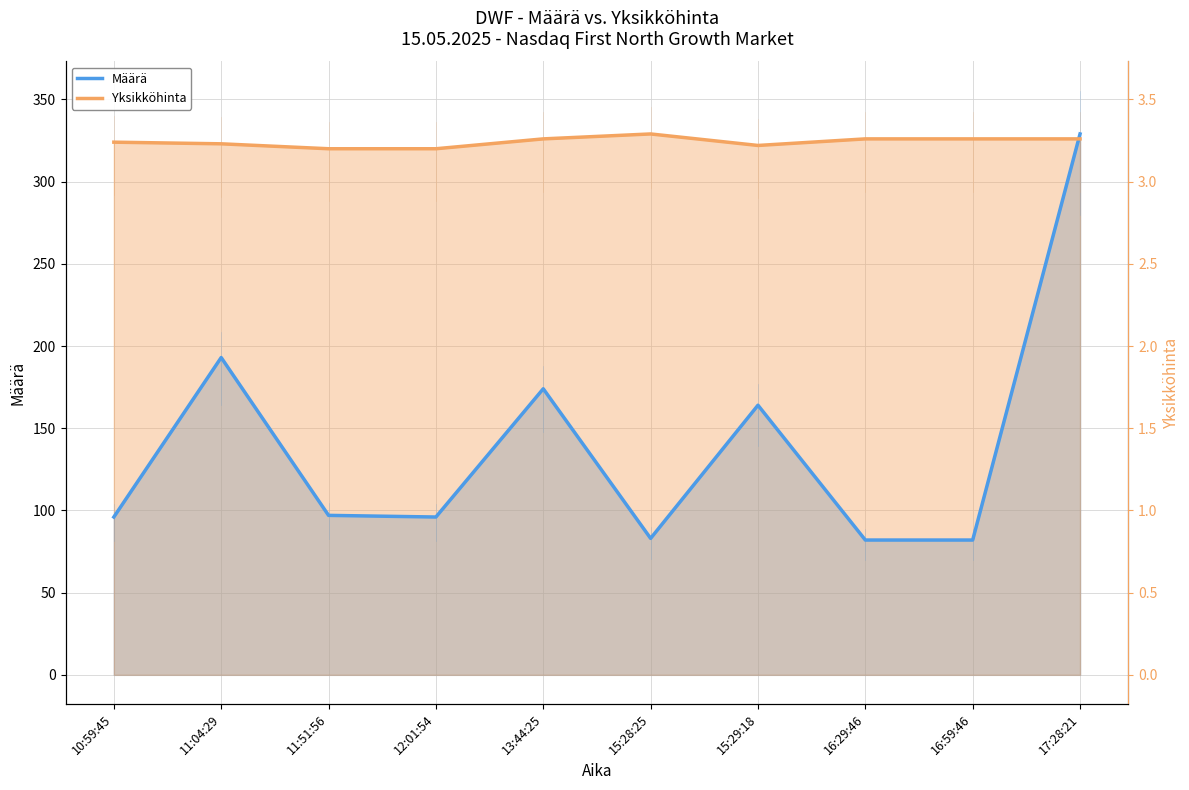

What position from the left is 12:01:54?

4